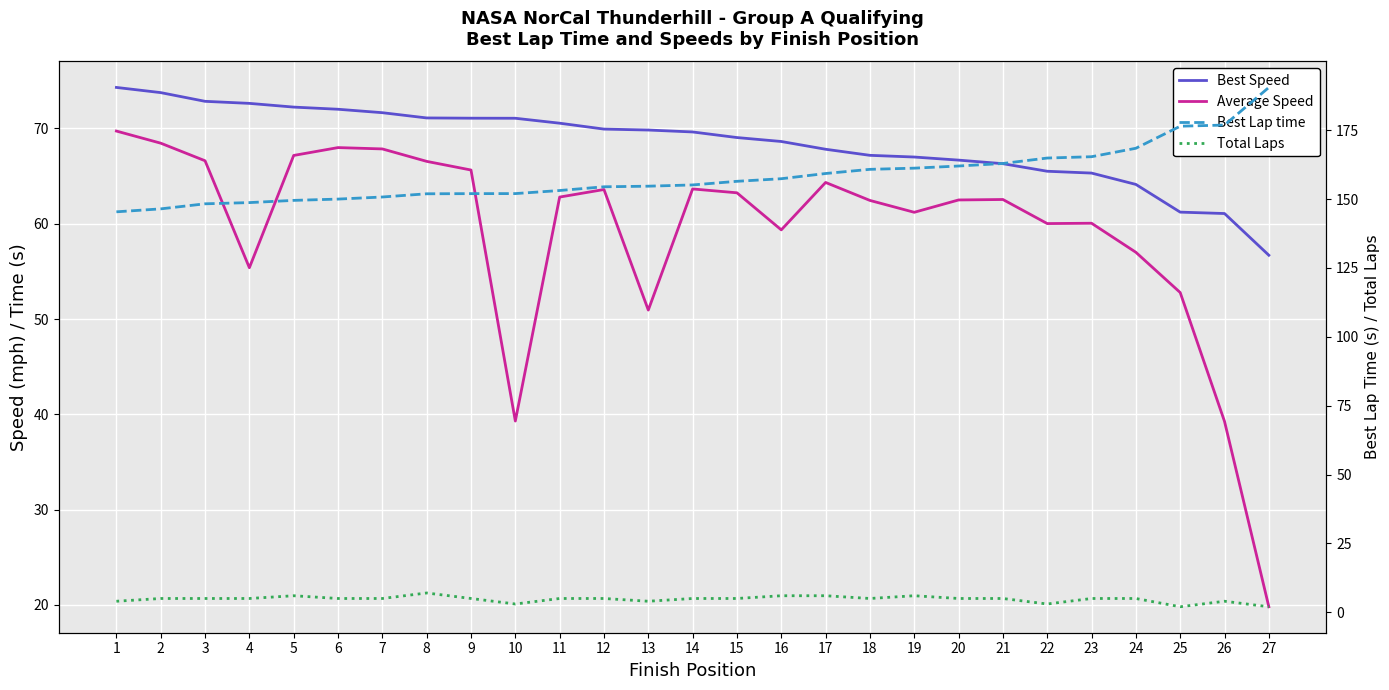

True or false: Best Lap time and Best Speed cross at least once.

False